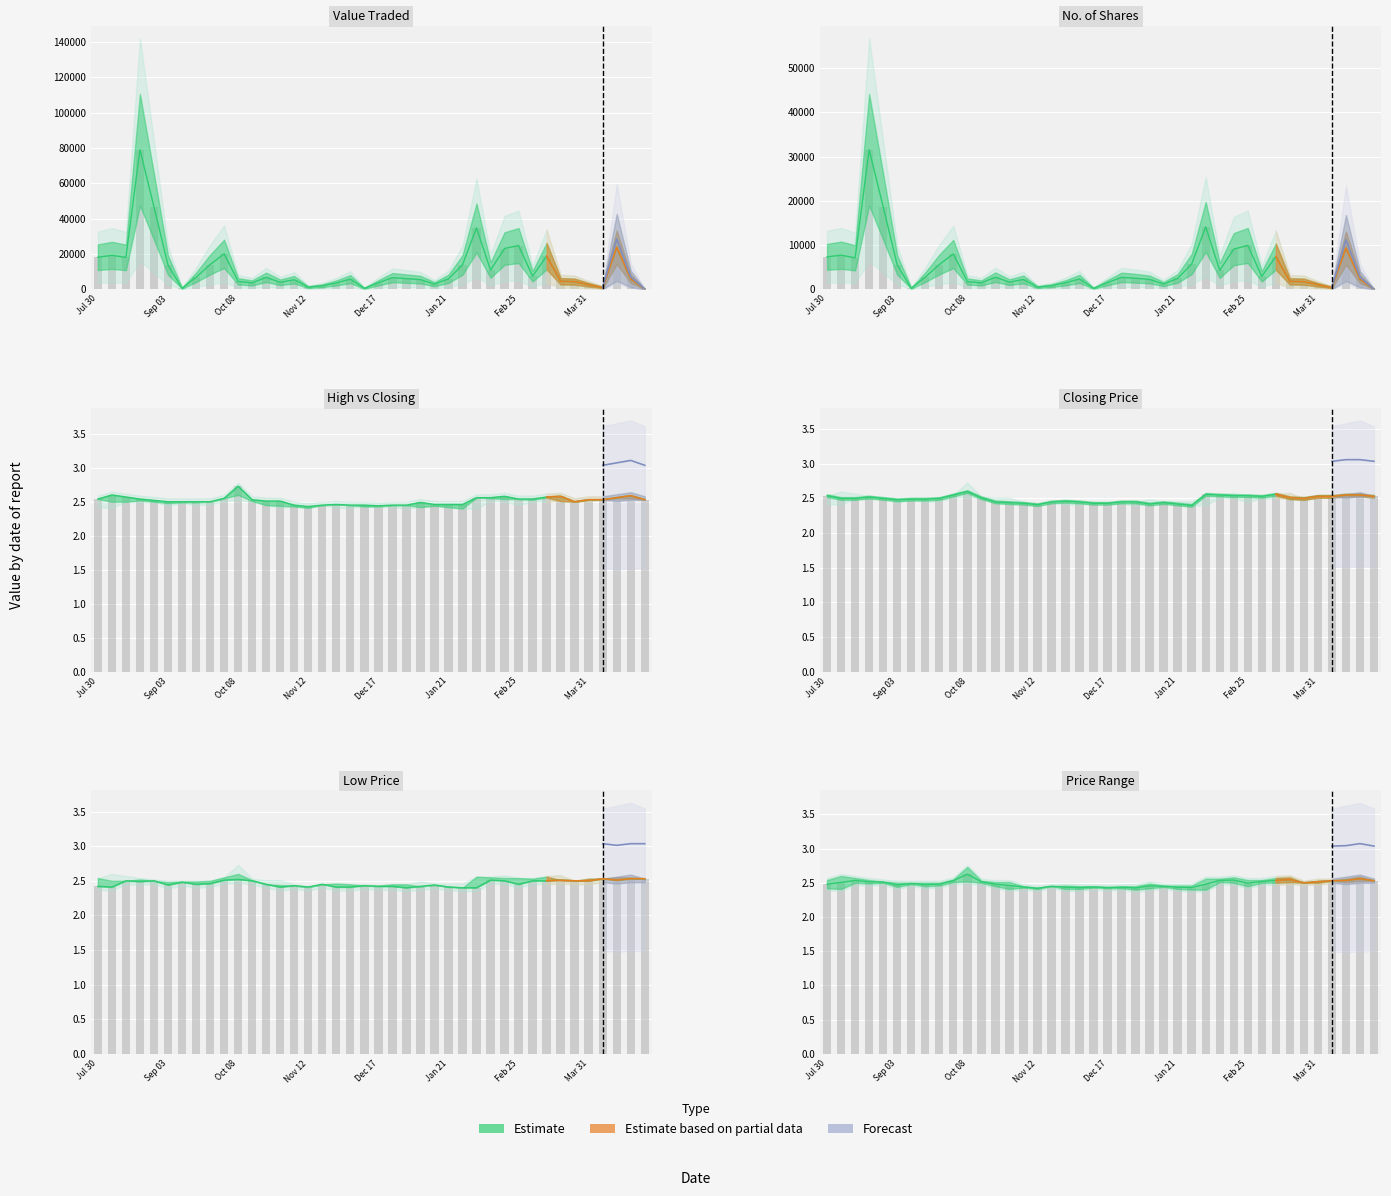

What is the average value of the Low series?

2.5